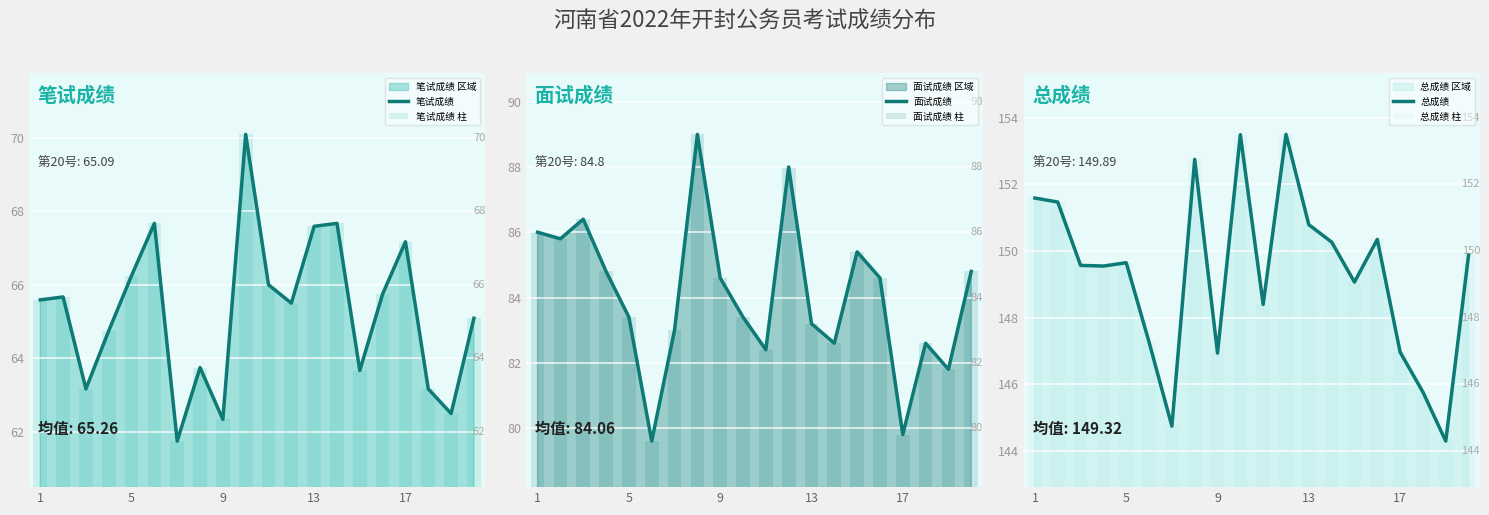

Count the number of categories in the chart.

20